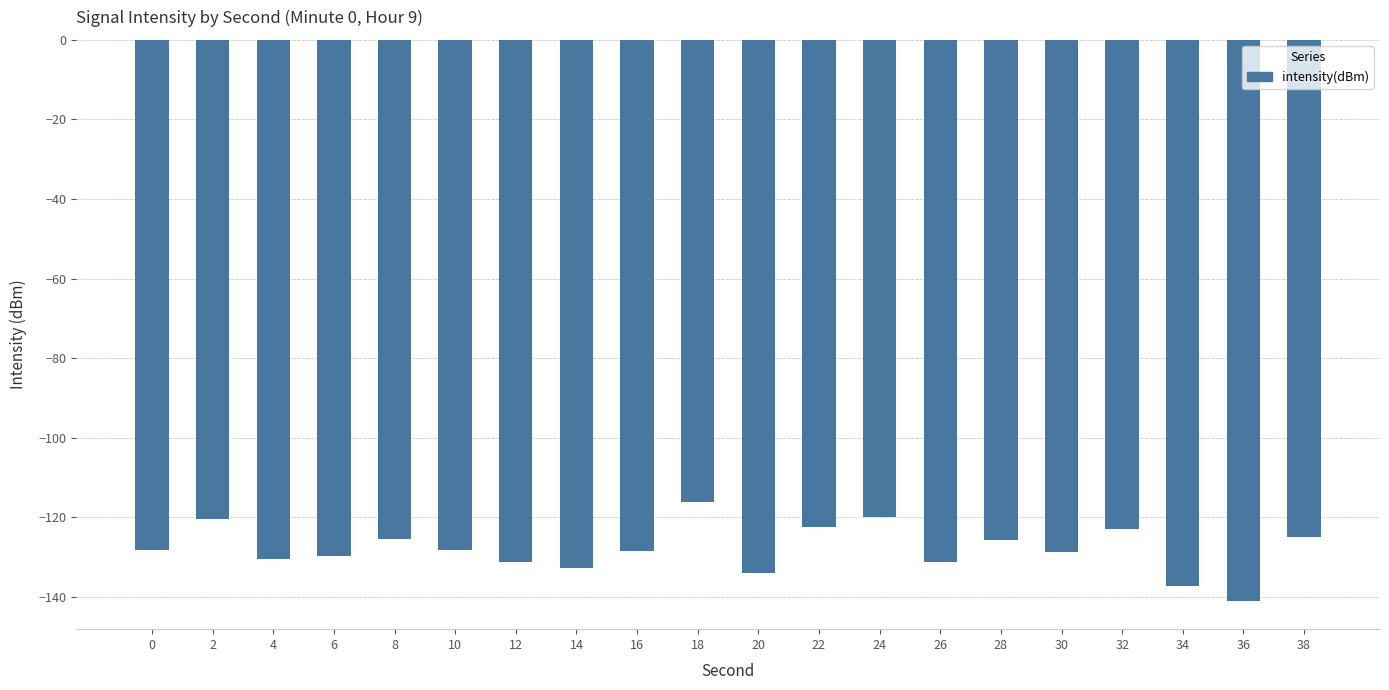

Read the value at 26.

-131.3